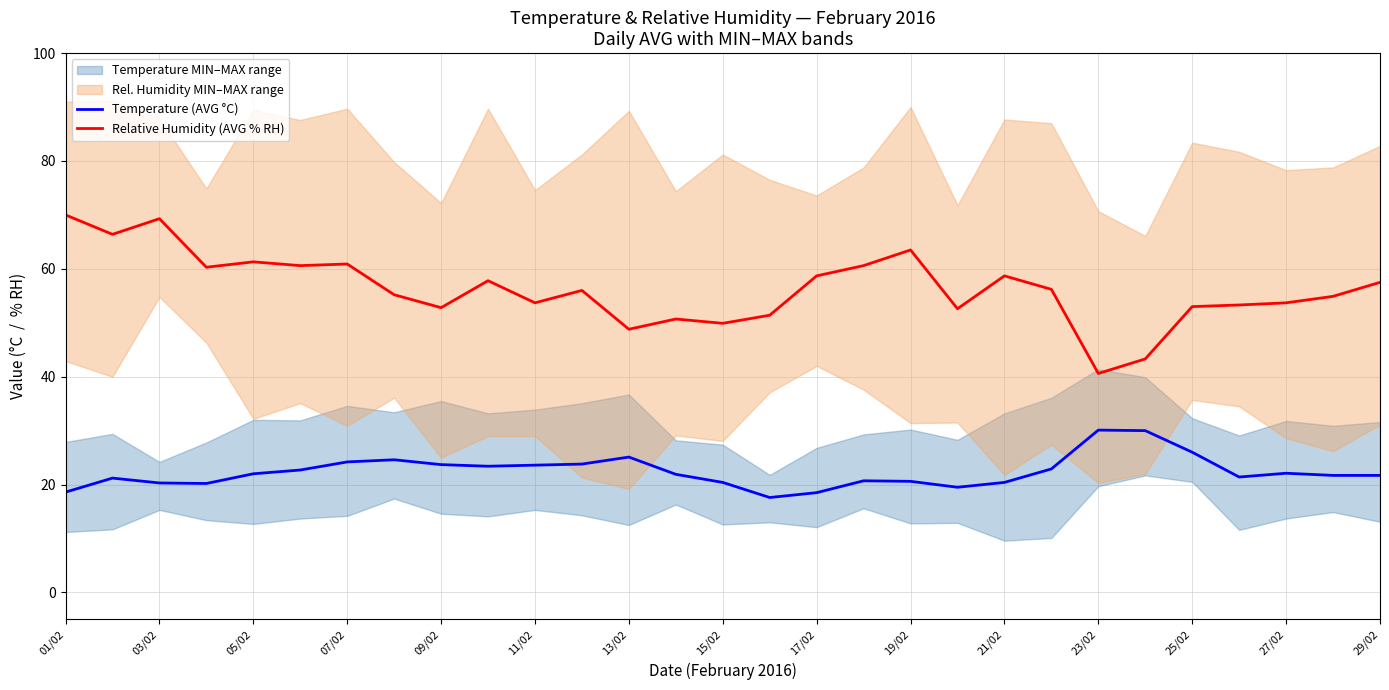

True or false: Relative Humidity (AVG % RH) and Temperature (AVG °C) cross at least once.

False